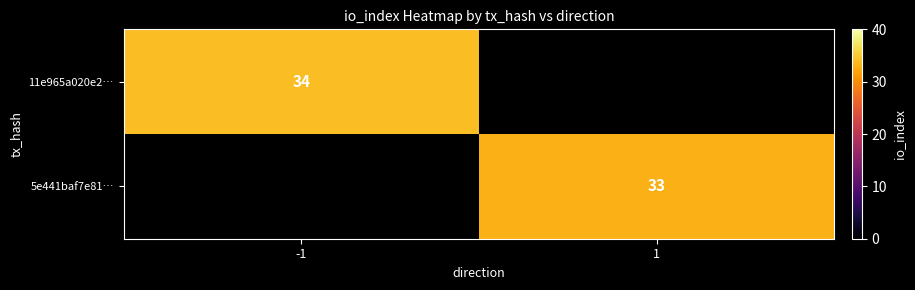

Is it true that 5e441baf7e81… equals 56.2 at 1?

False